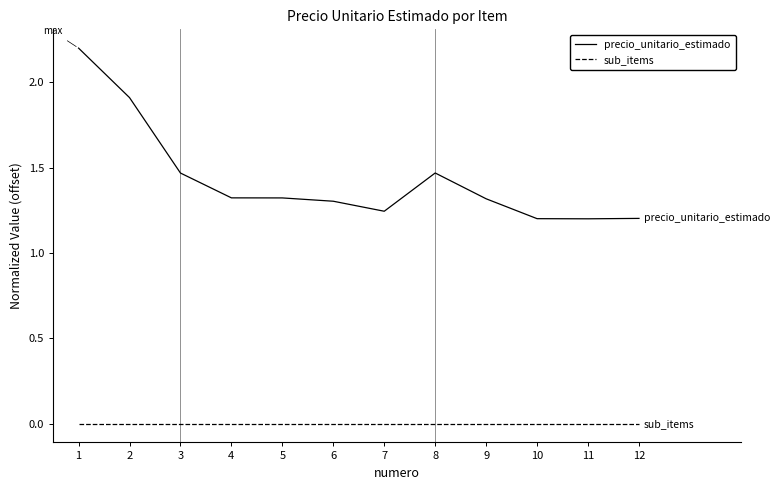

How many categories are shown in the chart?

12